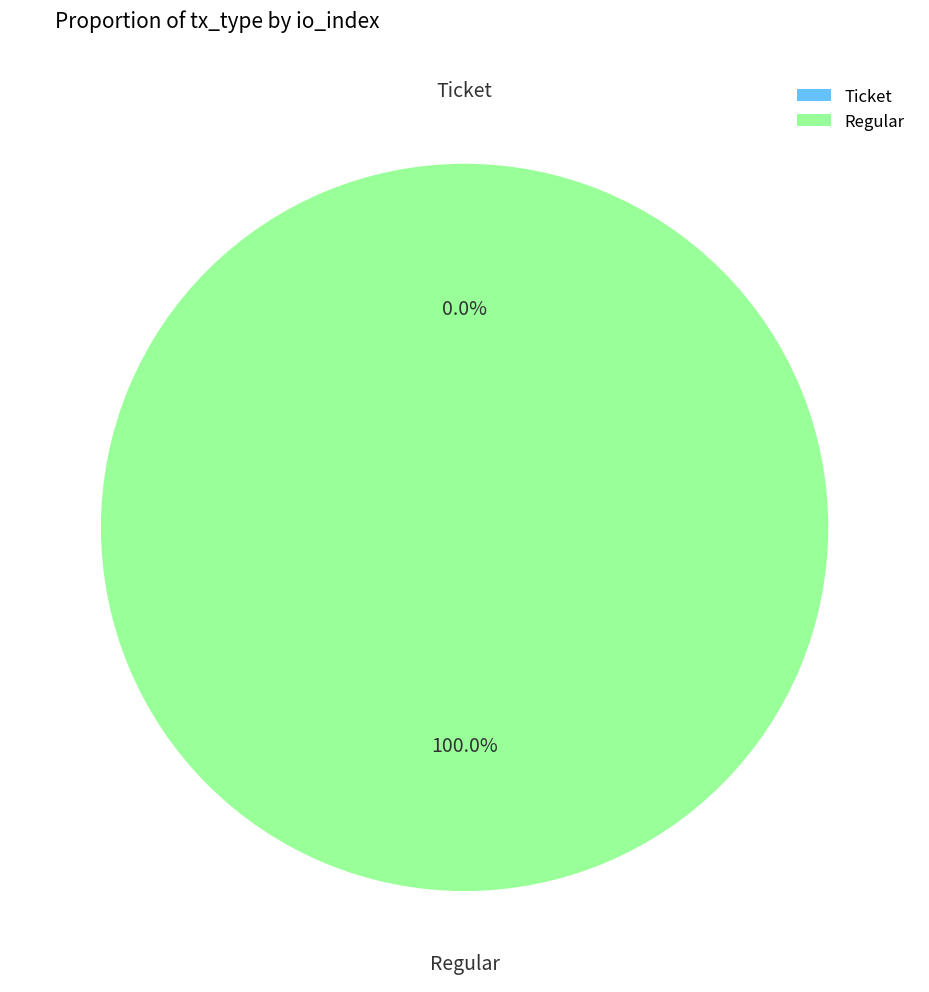

To the nearest percent, what percentage of the pie is Regular?

100%